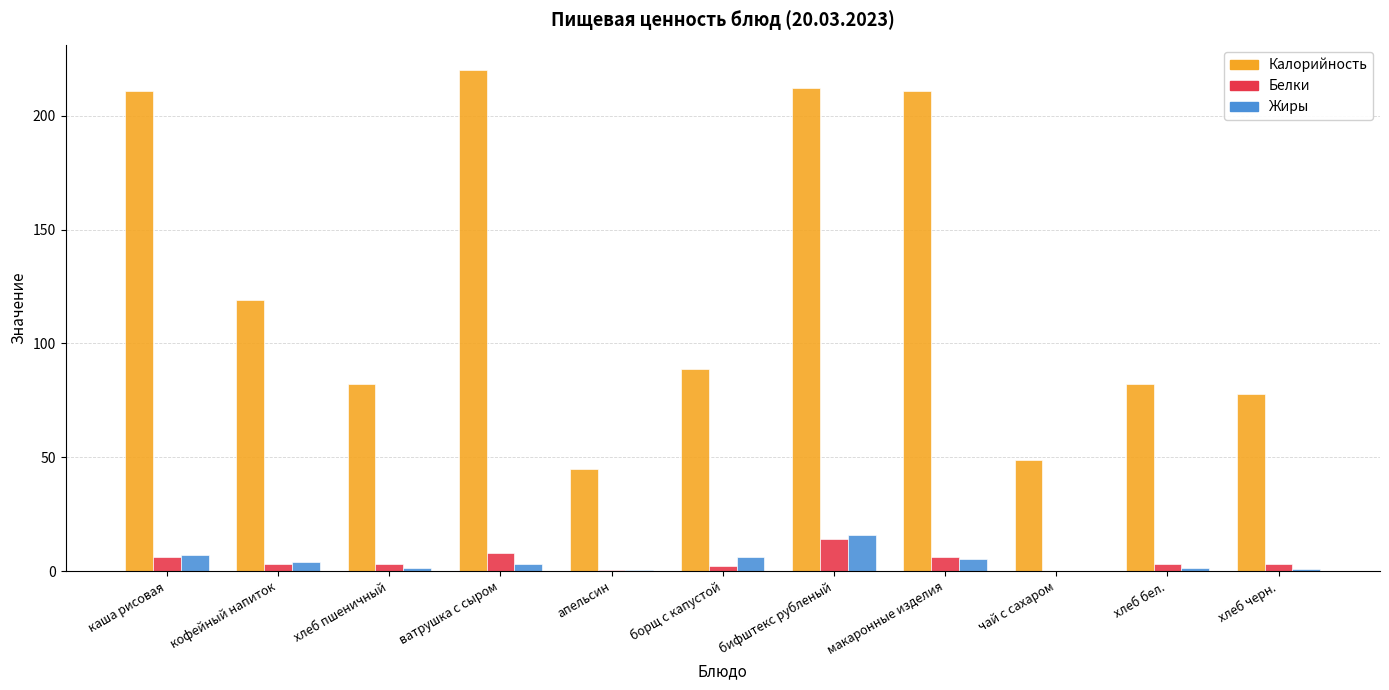

Is the value of Калорийность at борщ с капустой greater than the value of Белки at хлеб черн.?

Yes